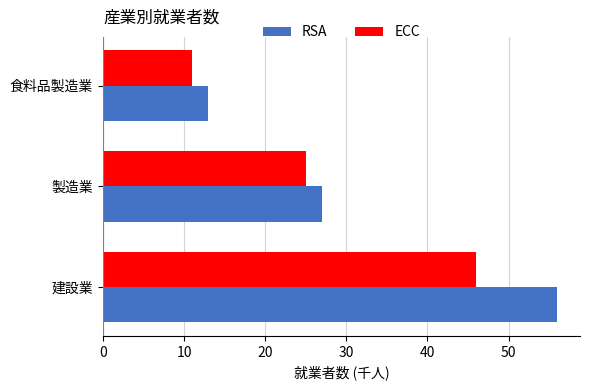

Count the ECC values in the range 11 to 46.

3